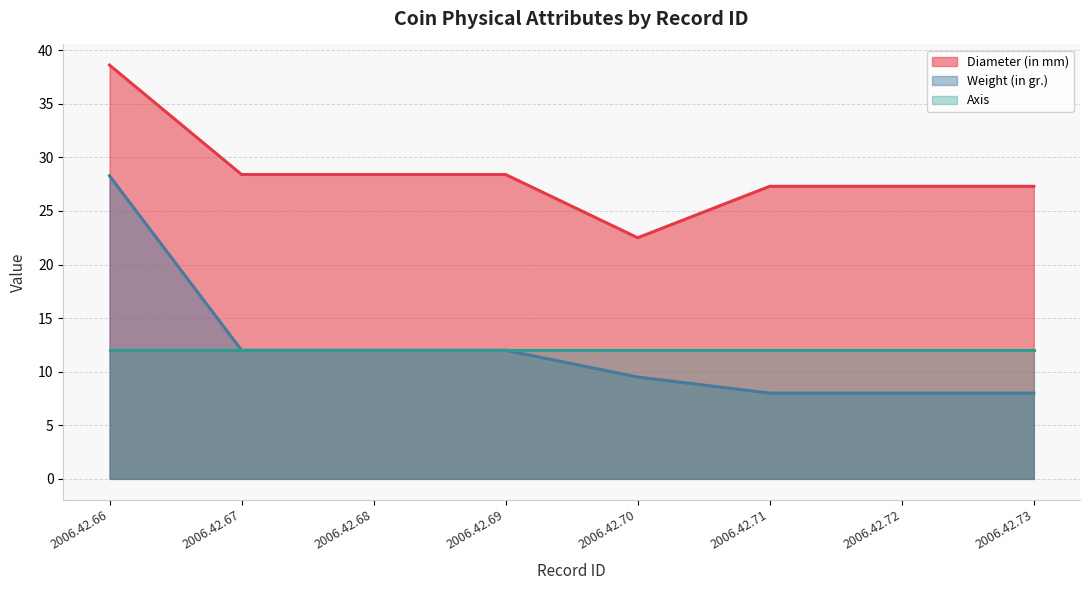

What is the maximum value for Diameter (in mm)?

38.6